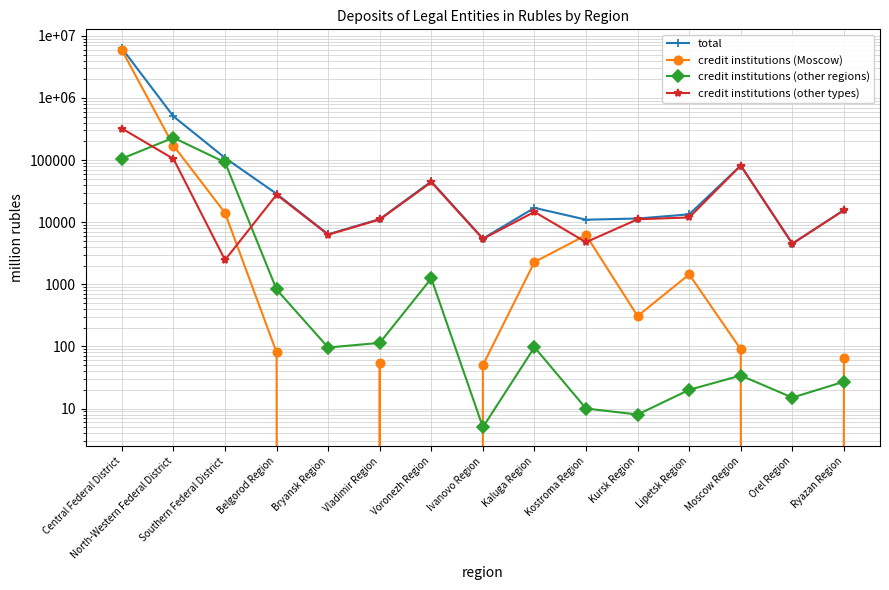

What is the spread (max minus min) of values at Central Federal District?

6207396